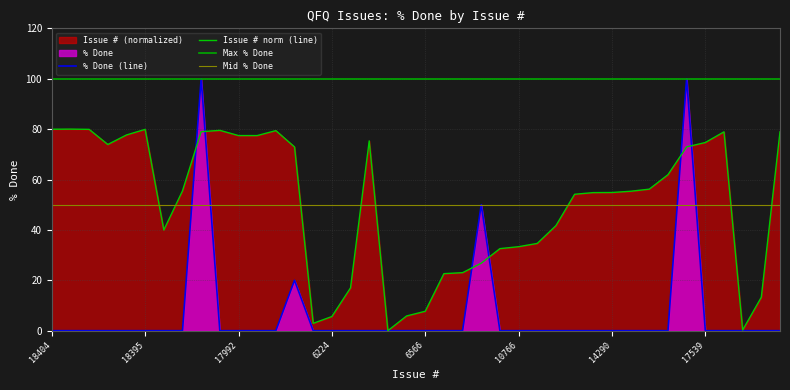

What is the approximate value of Issue # at 18244?

79.0